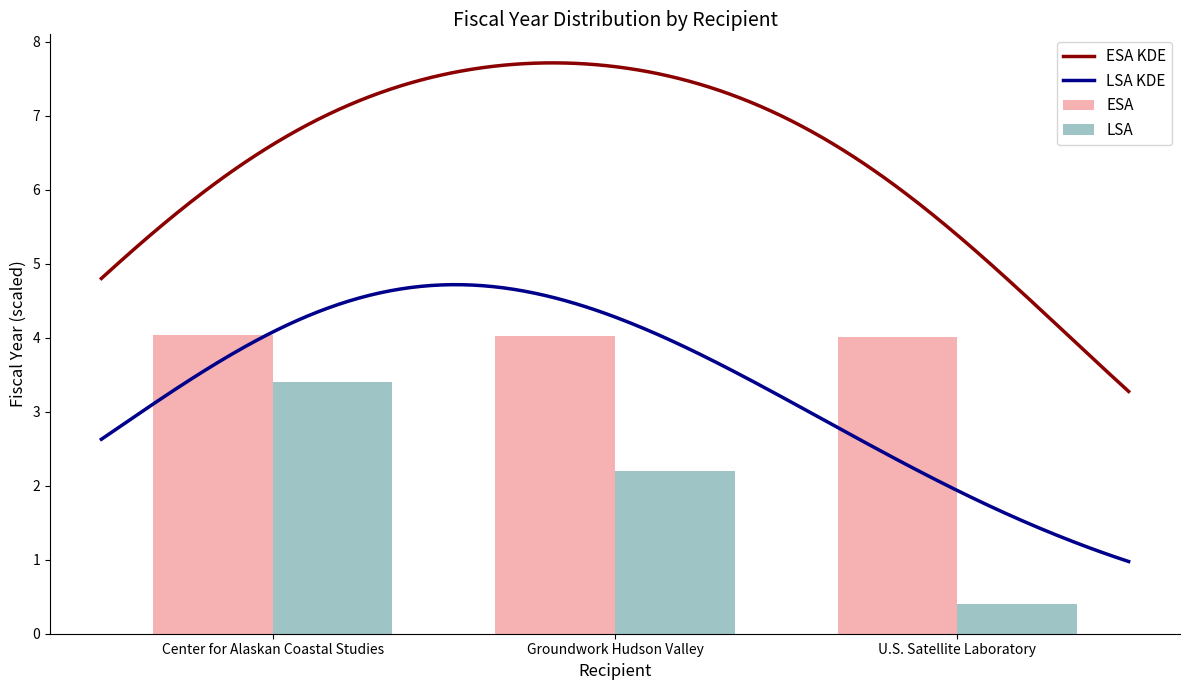

List the labels in order of value, smallest first.

U.S. Satellite Laboratory, Groundwork Hudson Valley, Center for Alaskan Coastal Studies